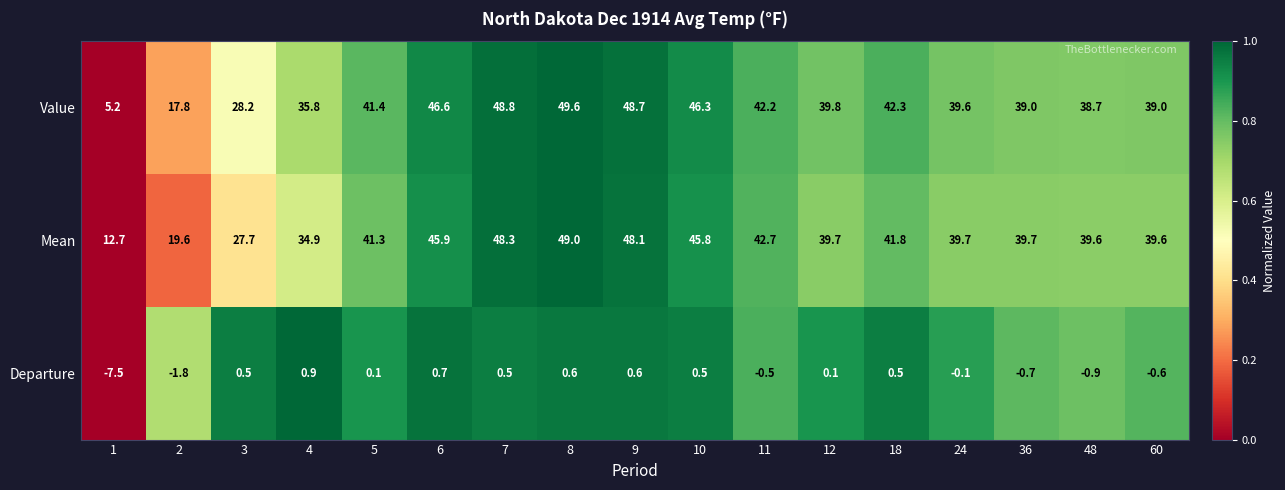

The Departure series shows 0.0 at 5. True or false?

False